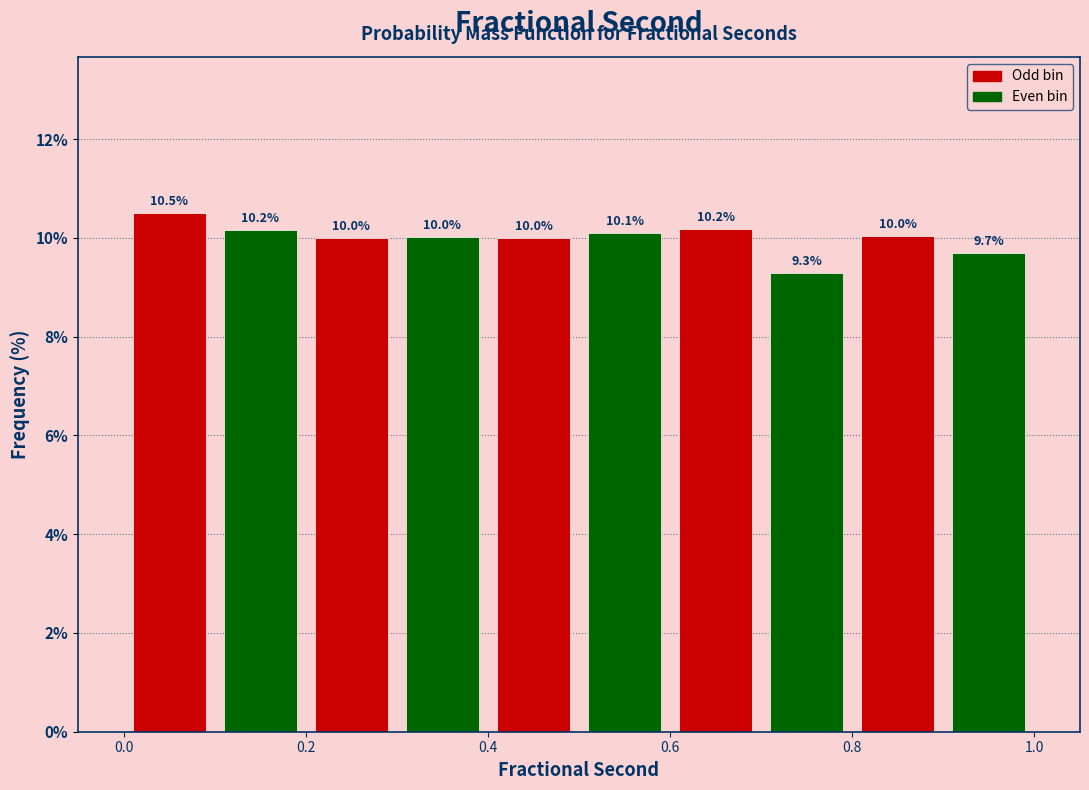

What is the height of the bar covering 0.1 to 0.2 on the x-axis?

10.2